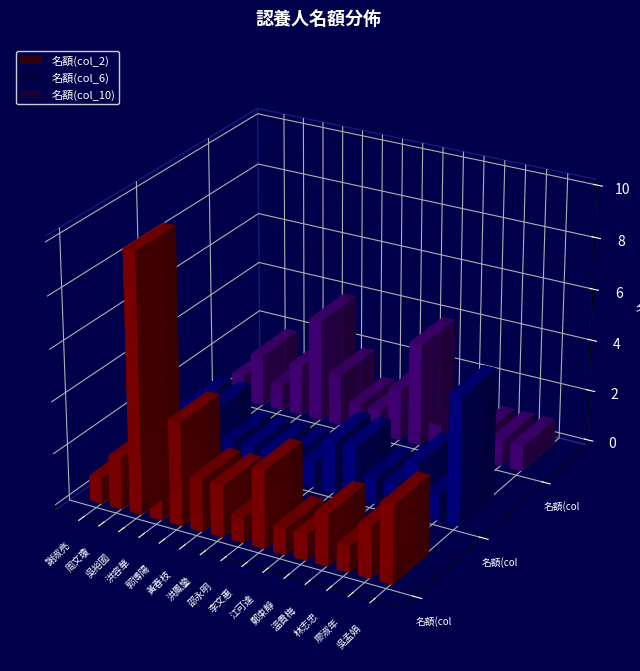

Reading right to left, transcribe all the data shown in this chart.

名額(col_2): 吳孟娟=3	廖淑年=2	林志忠=1	溫貴梅=2	鄭束靜=1	江可達=1	李文惠=3	邵永明=1	洪鳳鑾=2	黃春枝=2	郭博陽=4	洪容華=2	吳裕國=10	周文瓊=2	謝淑亮=1
名額(col_6): 吳孟娟=5	廖淑年=1	林志忠=2	溫貴梅=1	鄭束靜=1	江可達=2	李文惠=2	邵永明=1	洪鳳鑾=1	黃春枝=1	郭博陽=1	洪容華=1	吳裕國=2	周文瓊=2	謝淑亮=1
名額(col_10): 吳孟娟=1	廖淑年=1	林志忠=1	溫貴梅=1	鄭束靜=1	江可達=4	李文惠=2	邵永明=1	洪鳳鑾=1	黃春枝=2	郭博陽=4	洪容華=2	吳裕國=1	周文瓊=2	謝淑亮=1